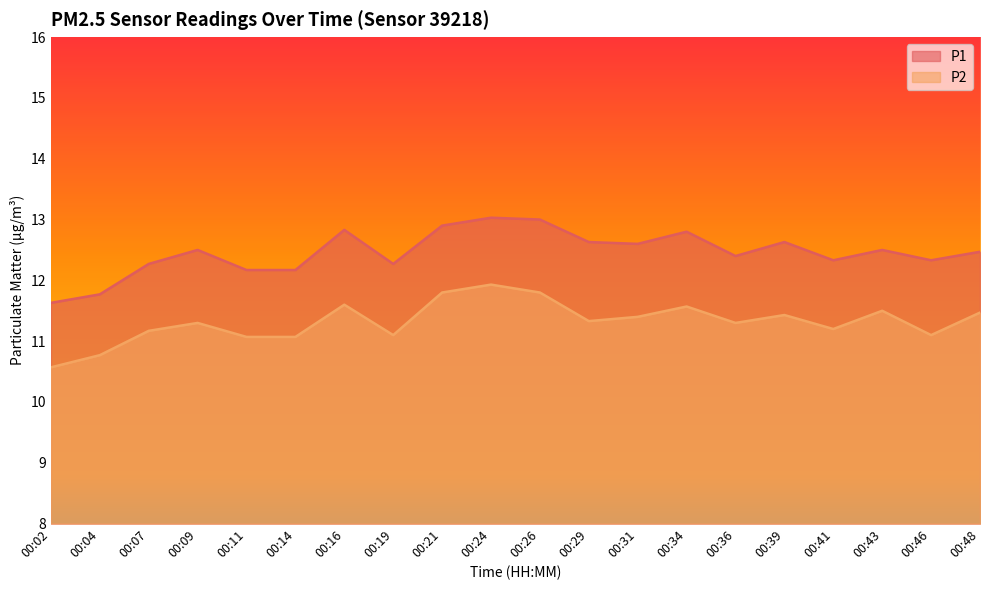

True or false: P1 and P2 cross at least once.

False